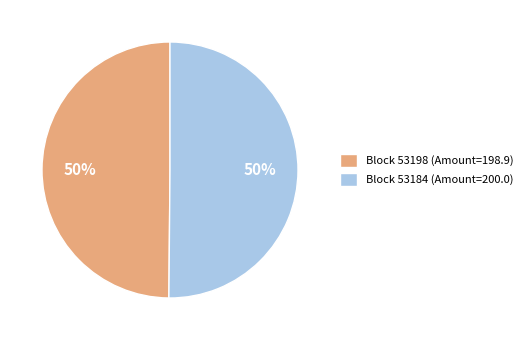

Count the number of slices in the pie.

2